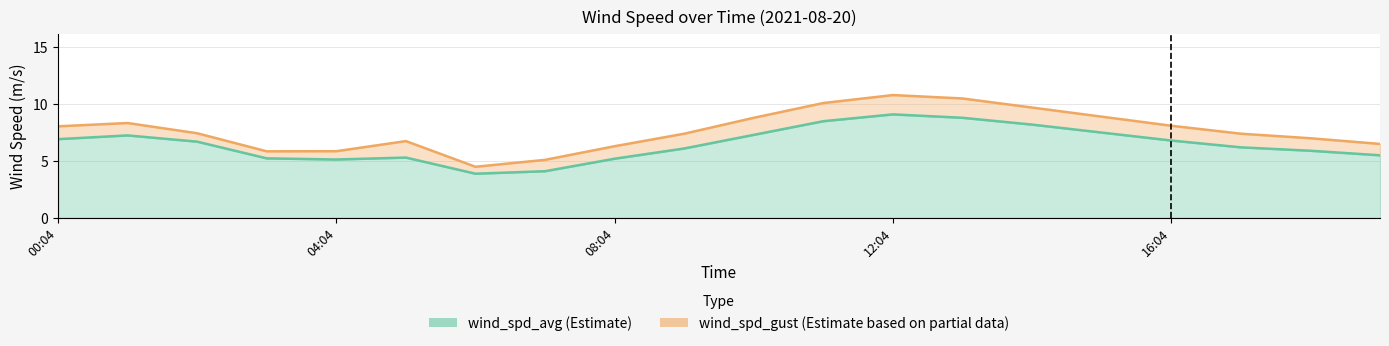

At which category is the sum across all series the highest?

12:04